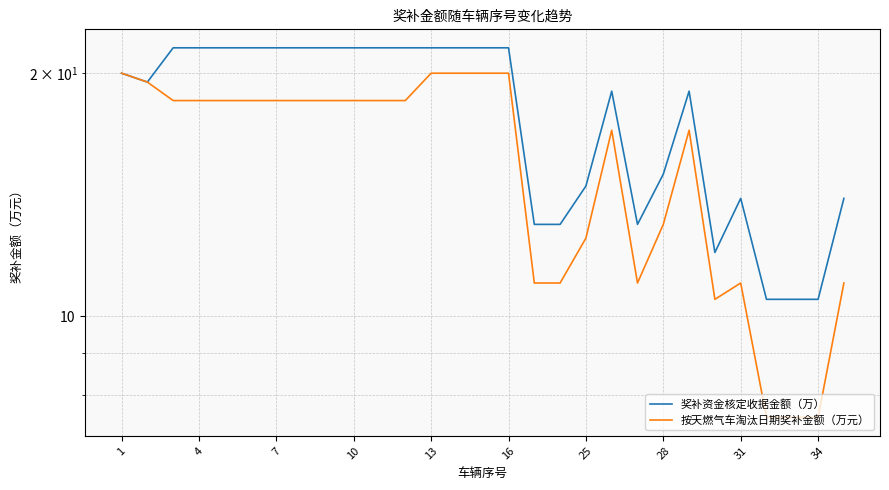

What is the highest value of the 按天燃气车淘汰日期奖补金额（万元） series?

20.0